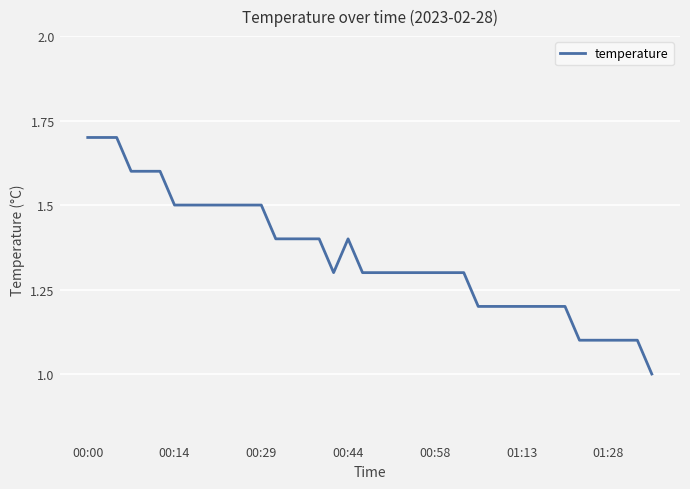

What is the minimum value shown in the chart?

1.0